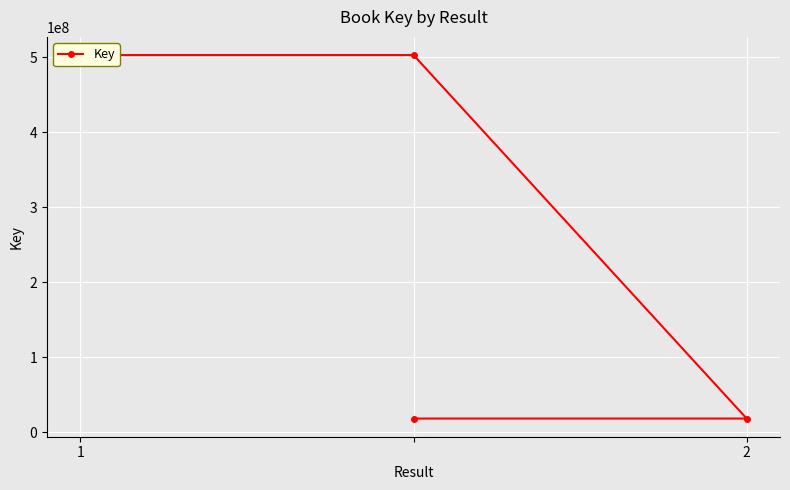

Reading left to right, extract all data points from this chart.

503049304	503049304	18302334	18302334